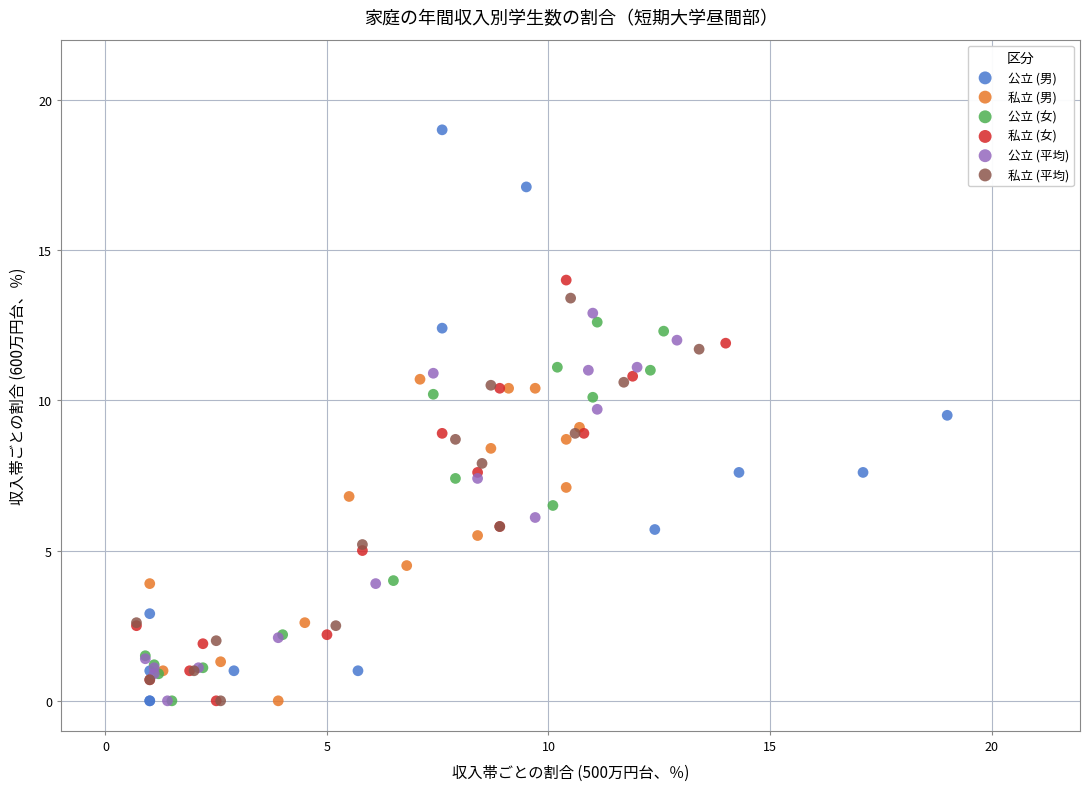

Which series contains the highest Y value?

公立 (男)